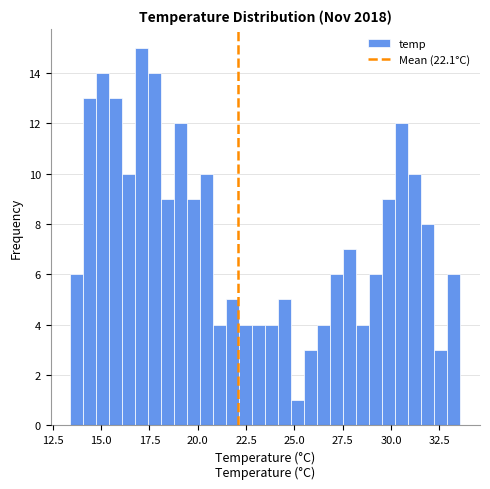

Around what value on the x-axis is the tallest bar? Give the approximate position of its centre, as read against the axis.

17.0